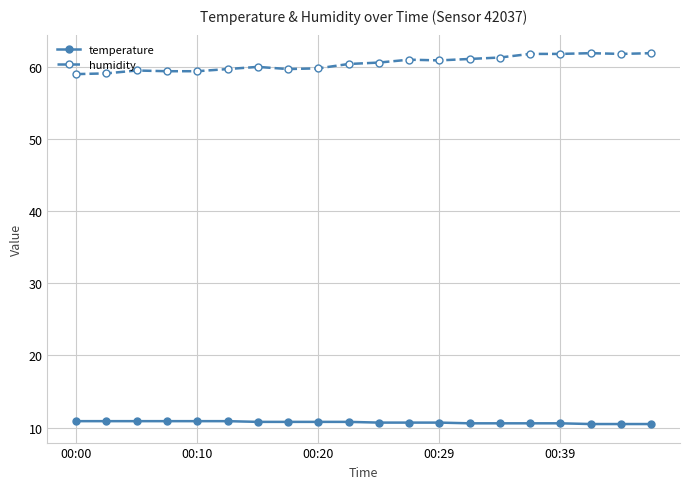

What is the value of the humidity point at the 17th from the left?

61.8